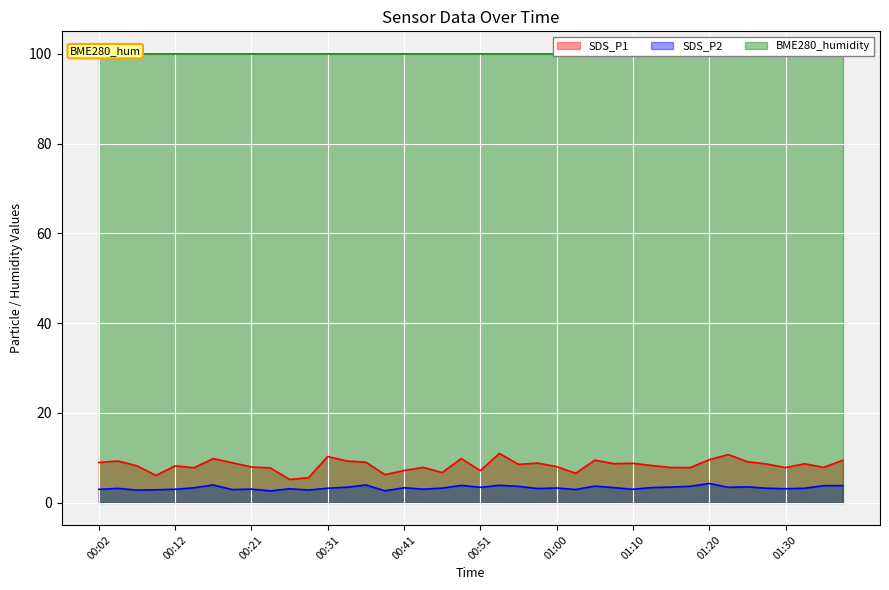

Is it true that SDS_P2 equals 3.2 at 01:00?

True